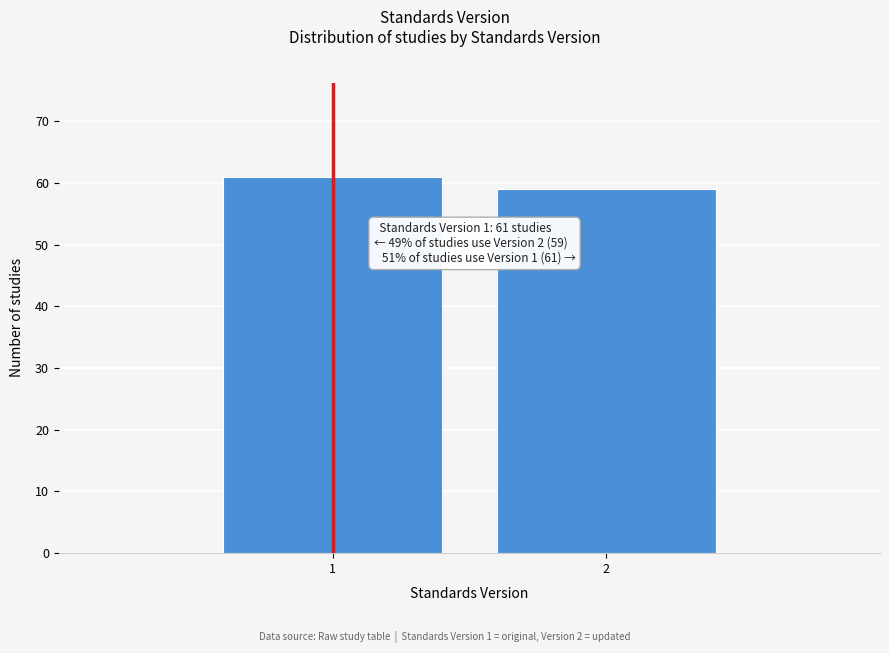

Reading right to left, extract all data points from this chart.

59	61